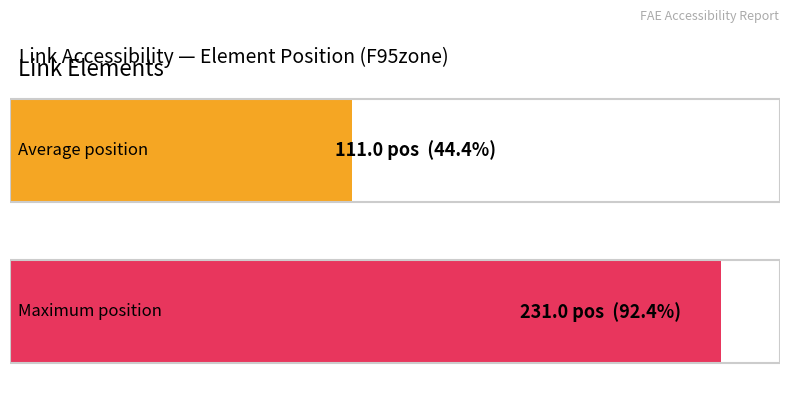

What is the average value?

111